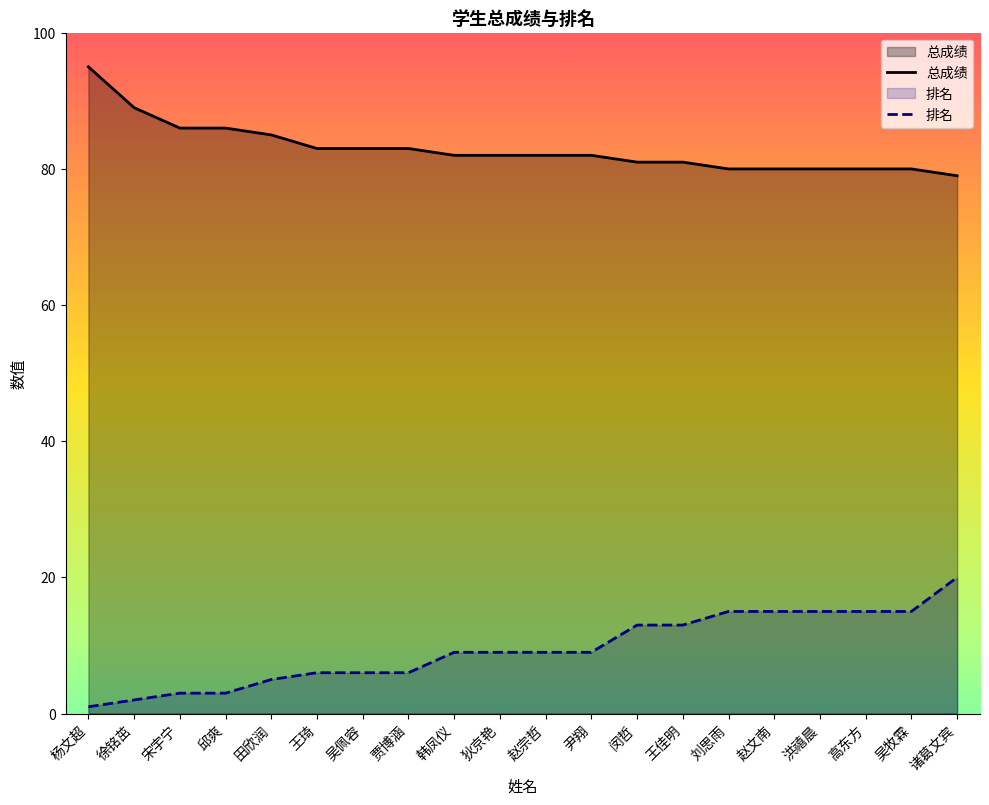

What is the approximate value of 排名 at 尹翔, to the nearest 10?

10